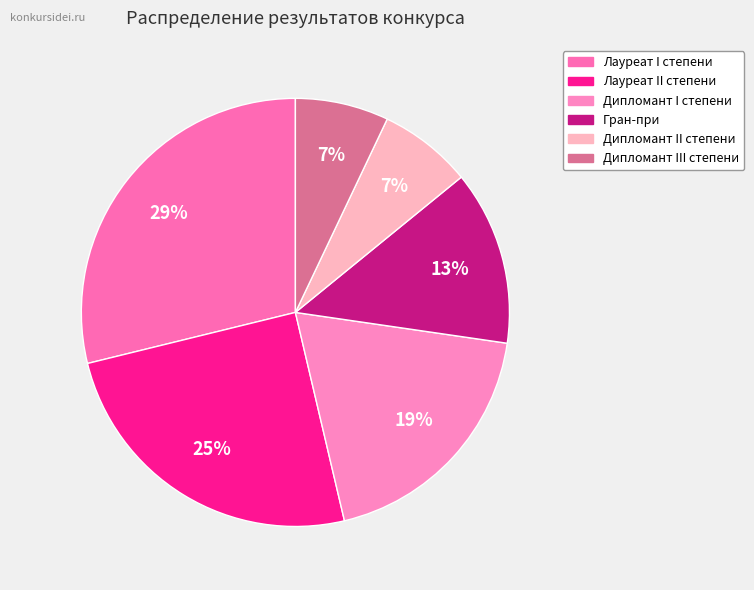

Count the number of slices in the pie.

6